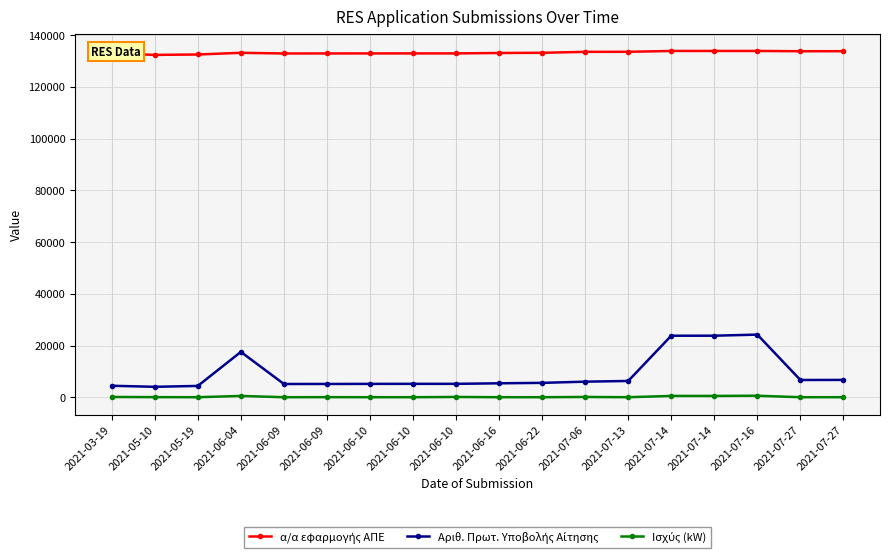

Read the Αριθ. Πρωτ. Υποβολής Αίτησης value at 2021-06-09.

5127.0